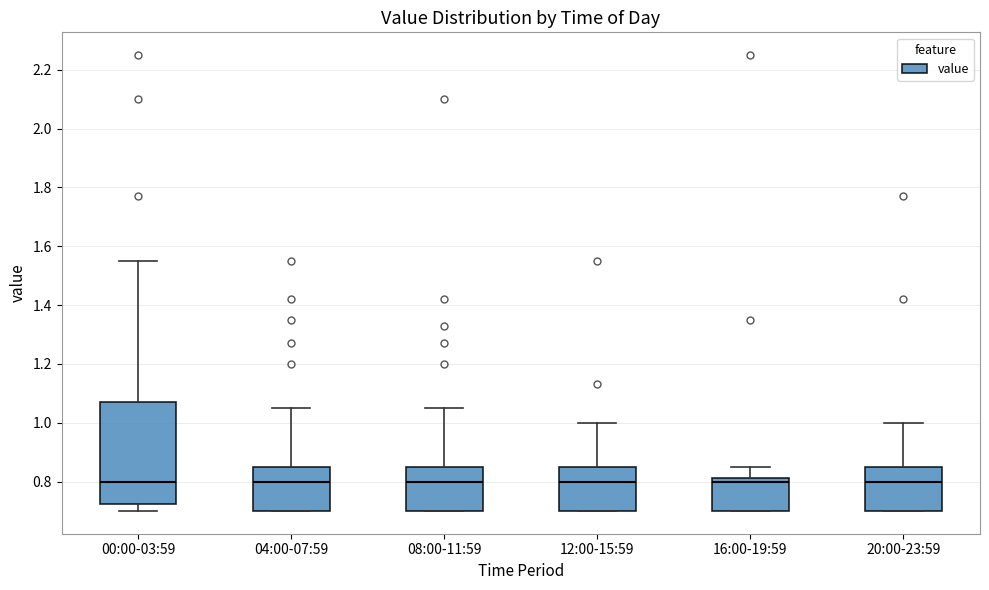

Where is the lower edge of the box for 04:00-07:59 on the y-axis? The values are not printed on the chart, so give them approximately, as read against the axis.

0.70